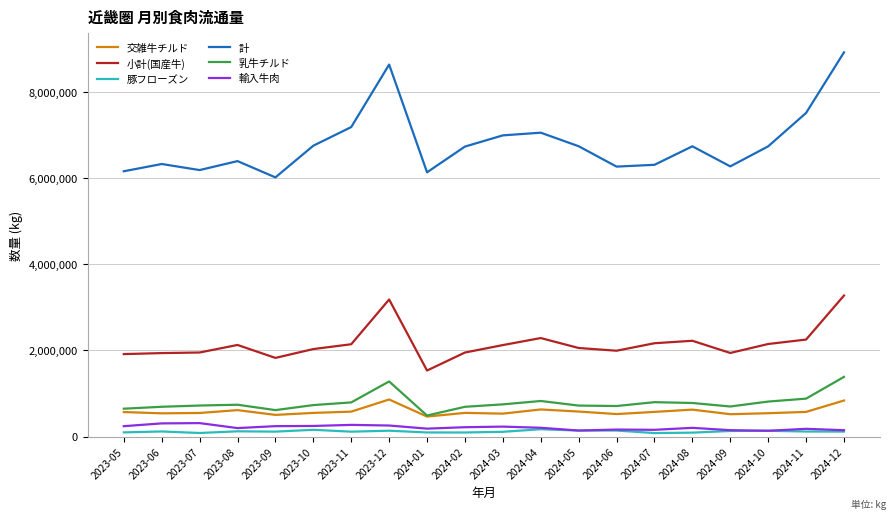

Which series has the largest range (max minus min)?

計